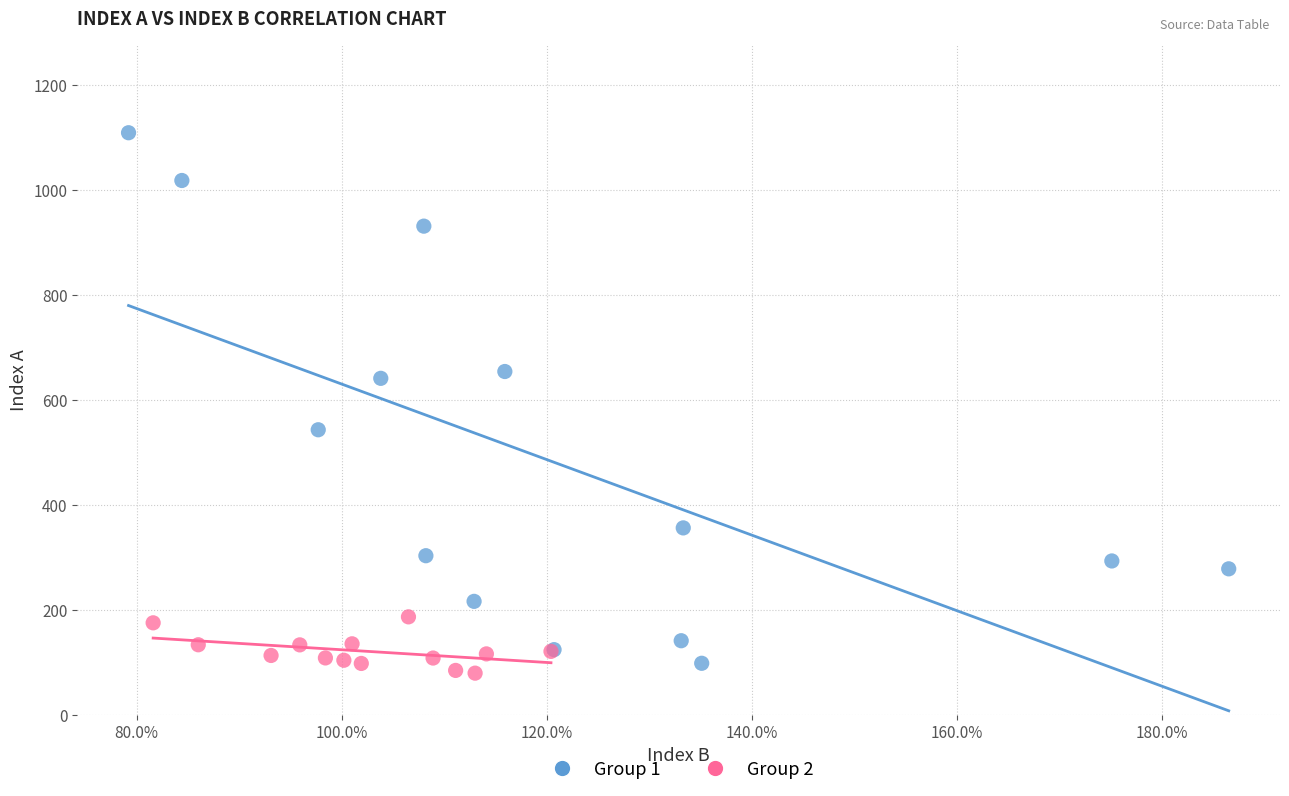

Which series has the largest Y range (max minus min)?

Group 1